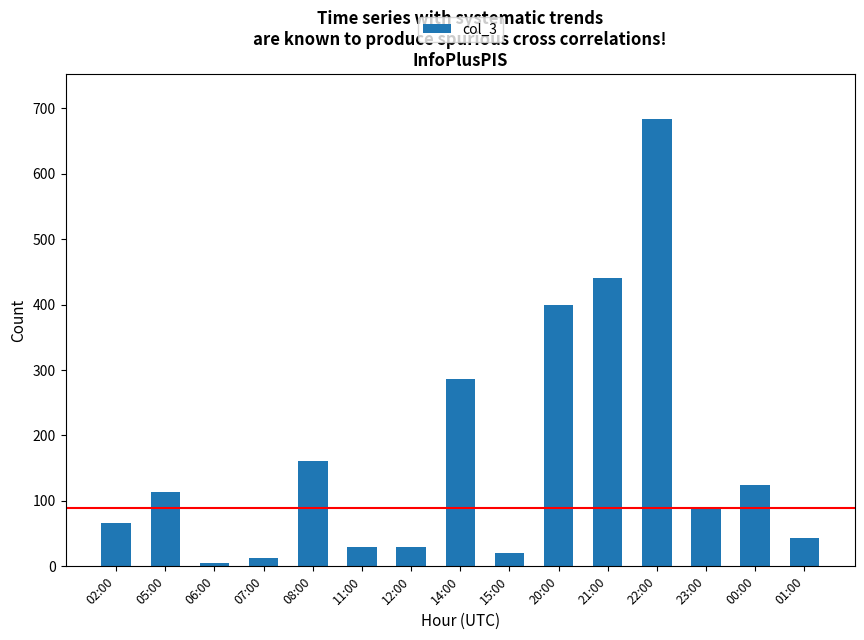

What is the change in value from 08:00 to 12:00?

-131